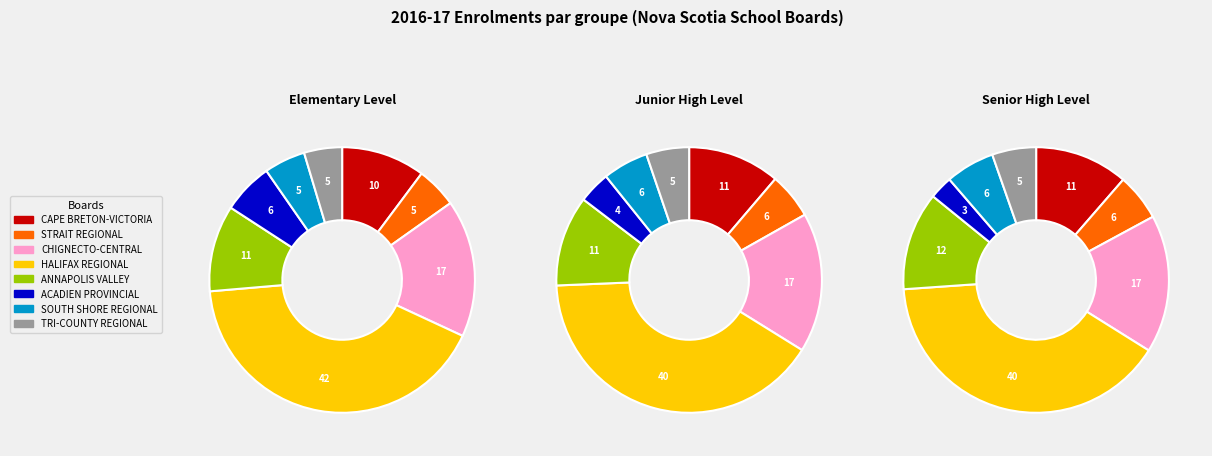

Do elementary and 6 together represent more than half of the pie?

No